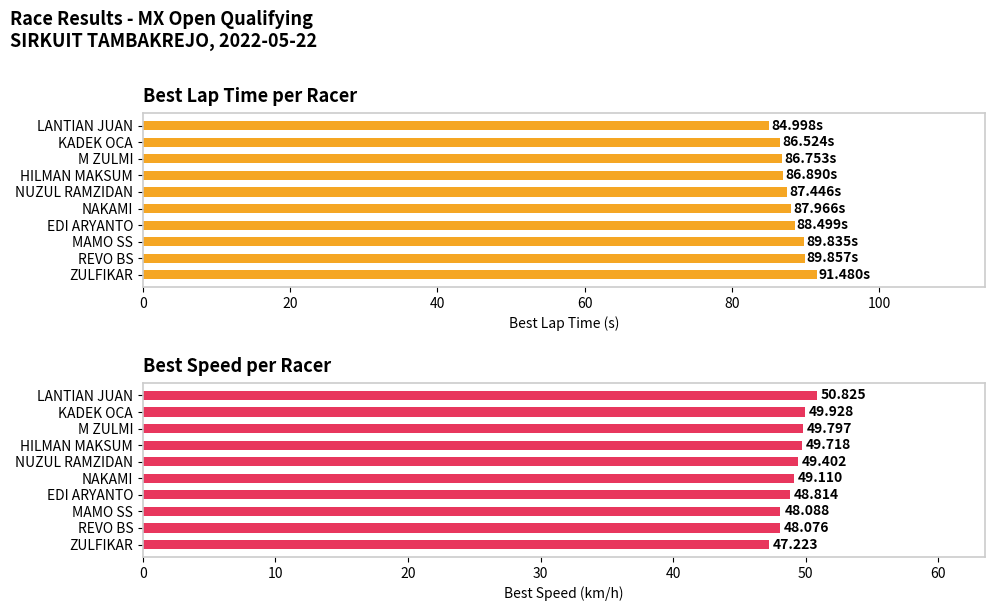

Which series has the largest total across all categories?

Best Lap time (s)